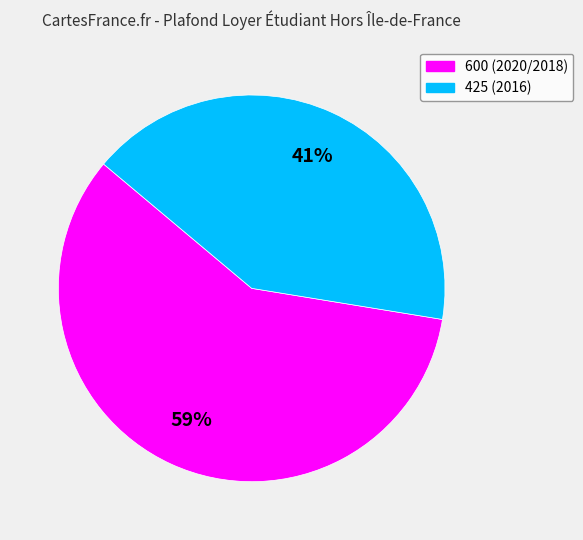

Is there a majority slice in this chart?

Yes